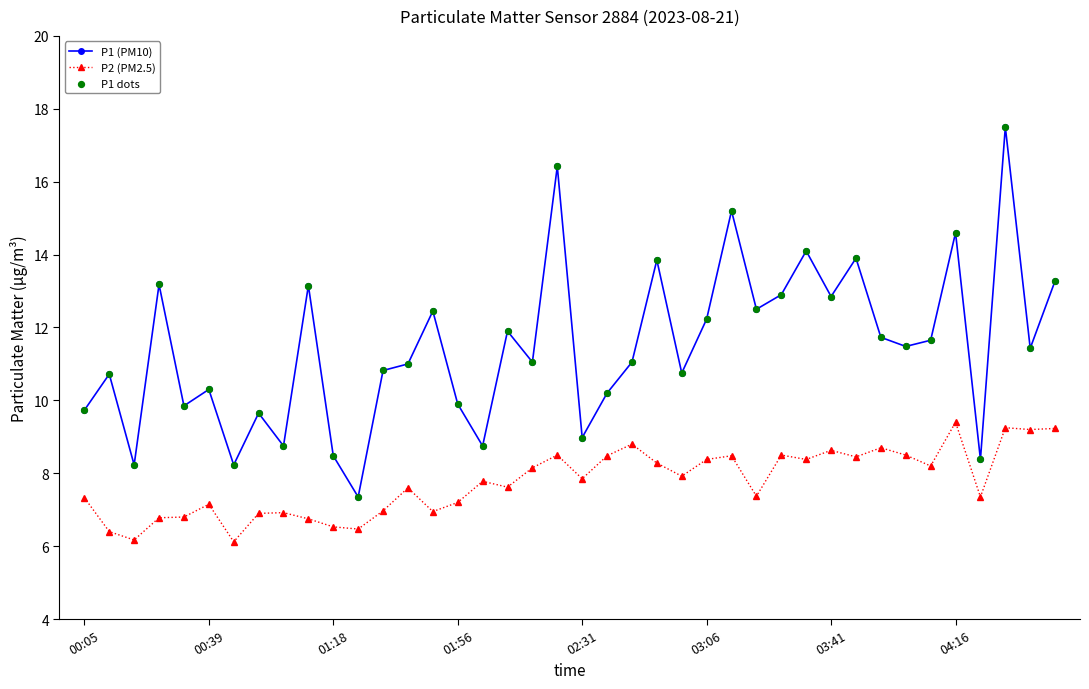

Which series has the widest spread of values?

P1 (PM10)